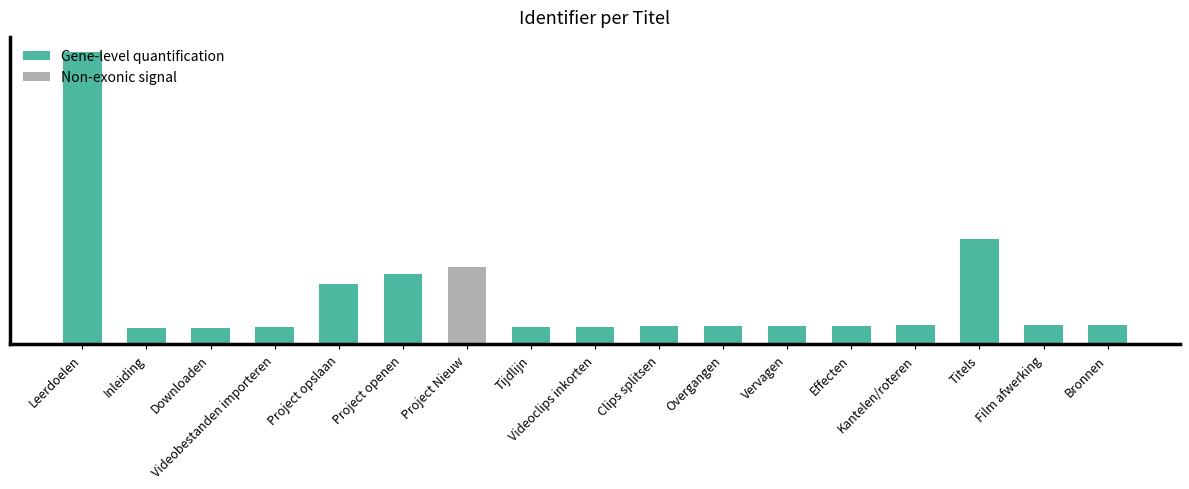

Which category has the highest value across all series?

Leerdoelen